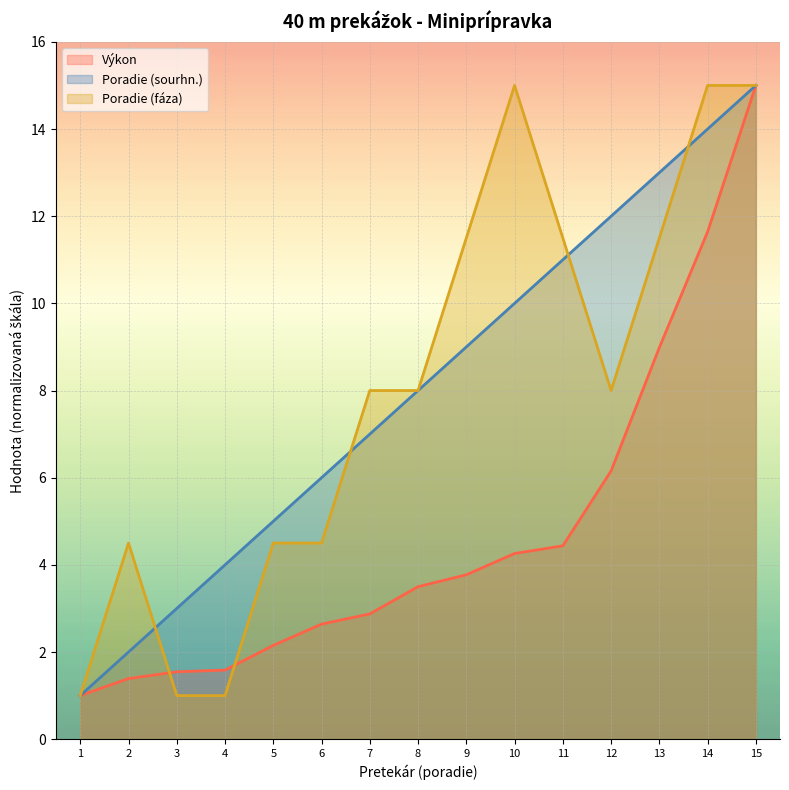

What is the difference between the highest and lowest values at 10?

10.7